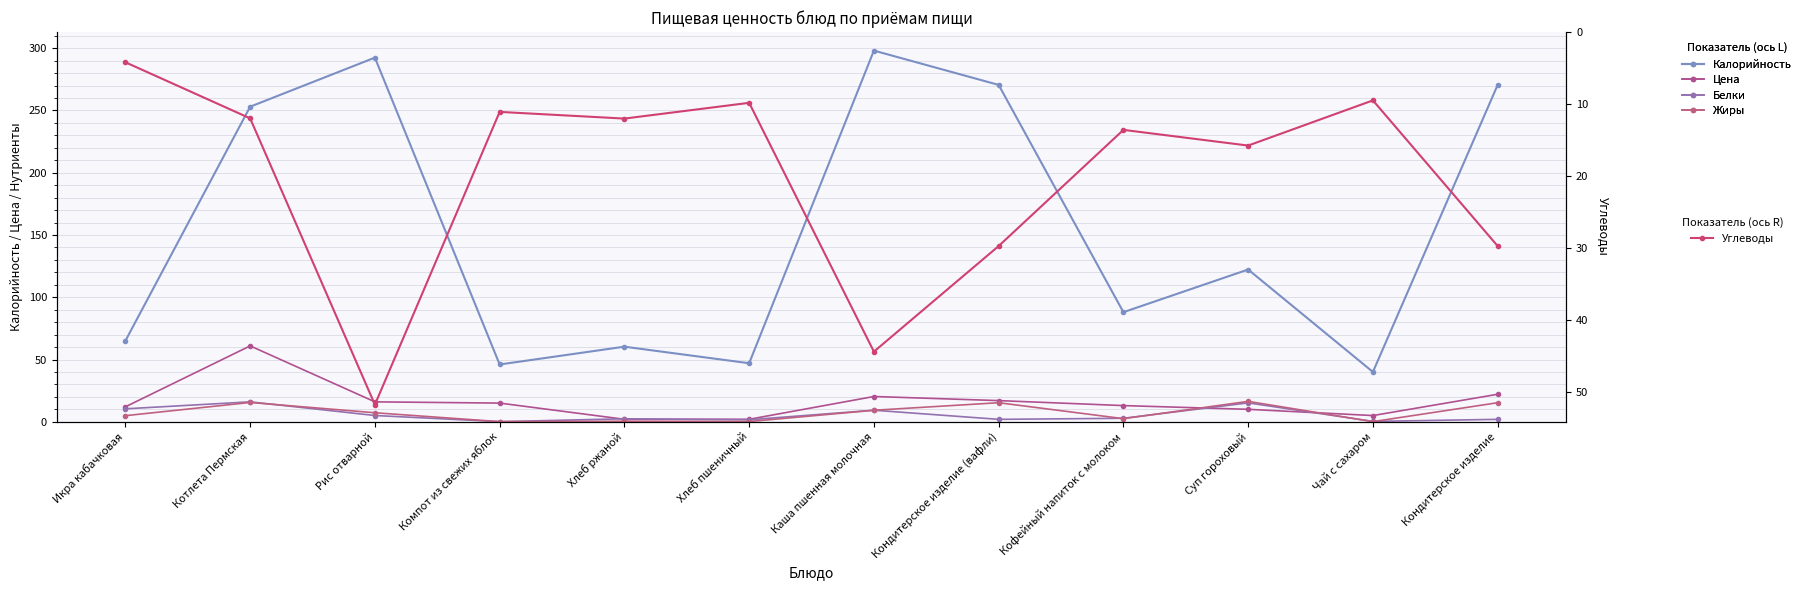

At which category is the sum across all series the highest?

Каша пшенная молочная